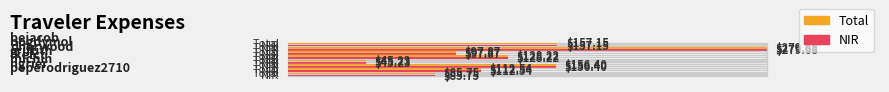

What are all the series names shown in the legend?

Total, NIR